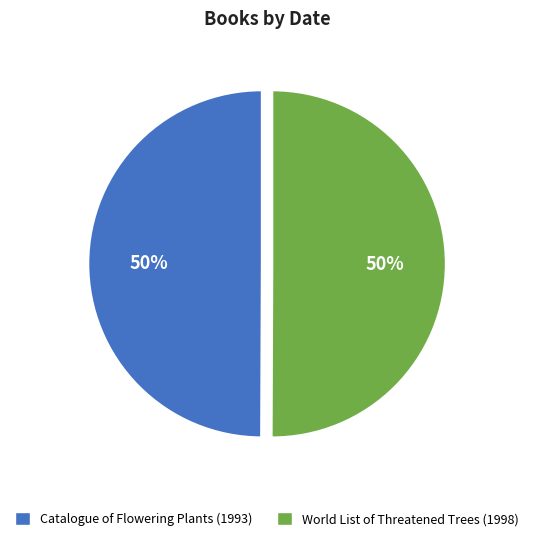

What percentage is the World List of Threatened Trees (1998) slice, to the nearest percent?

50%